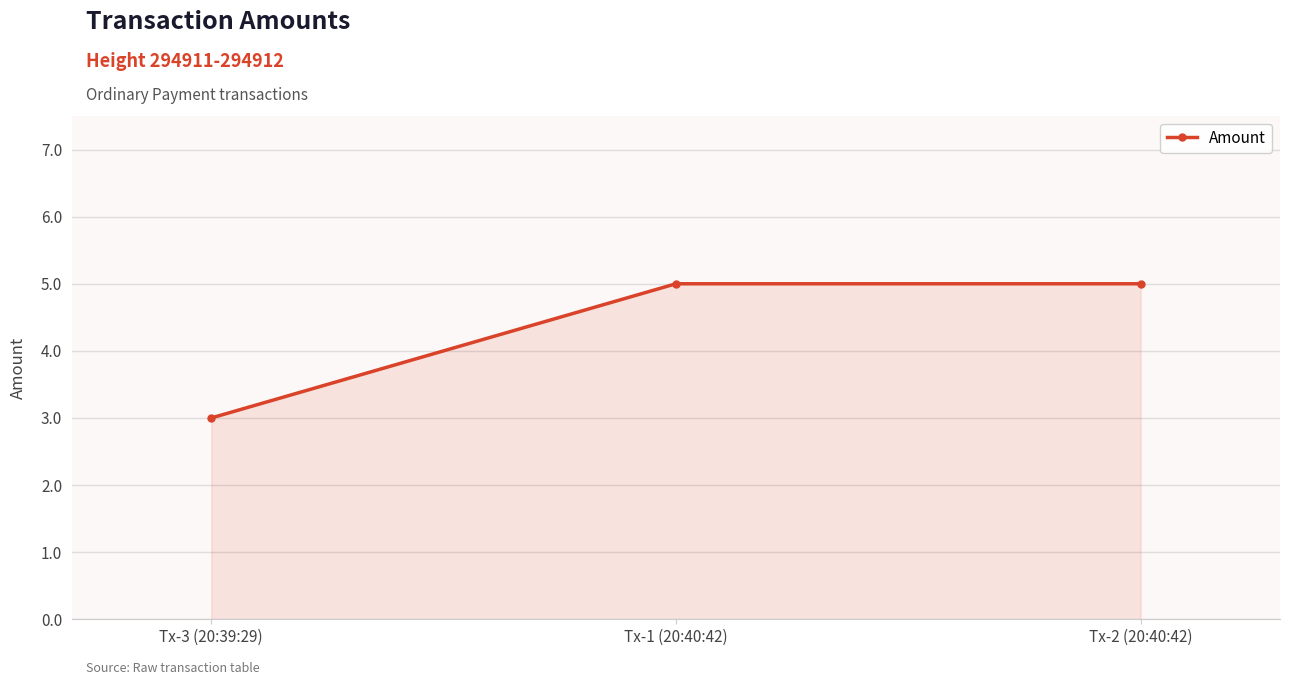

How many lines are shown in the chart?

1